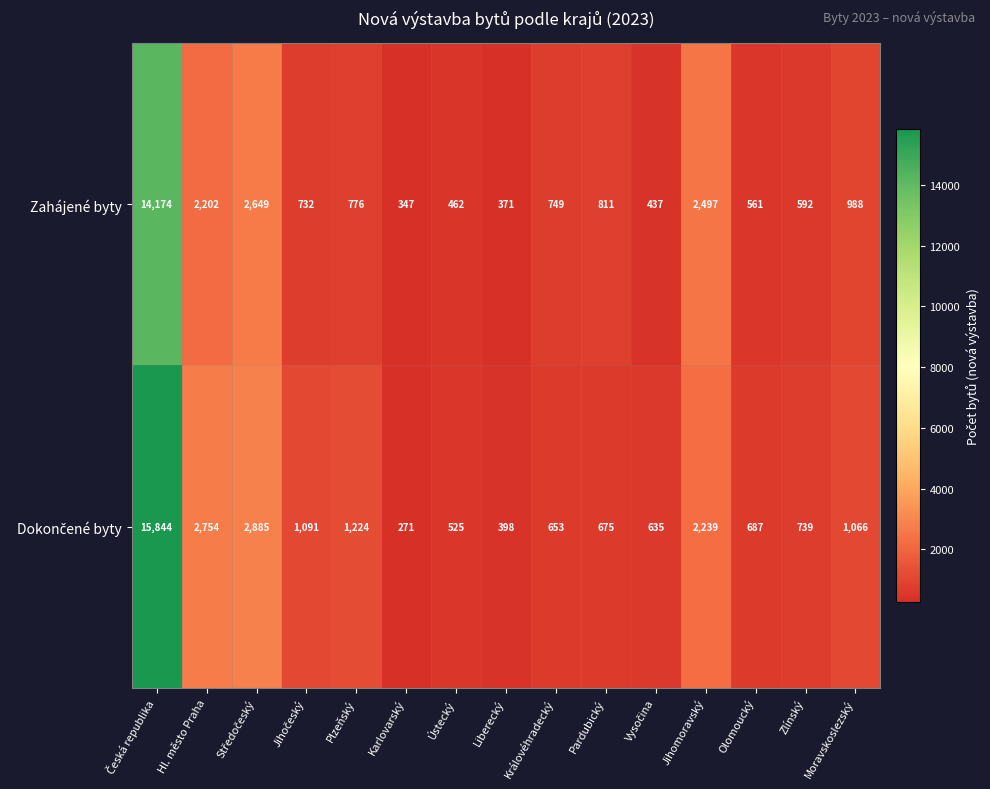

What value does the Zahájené byty series have at Olomoucký?

561